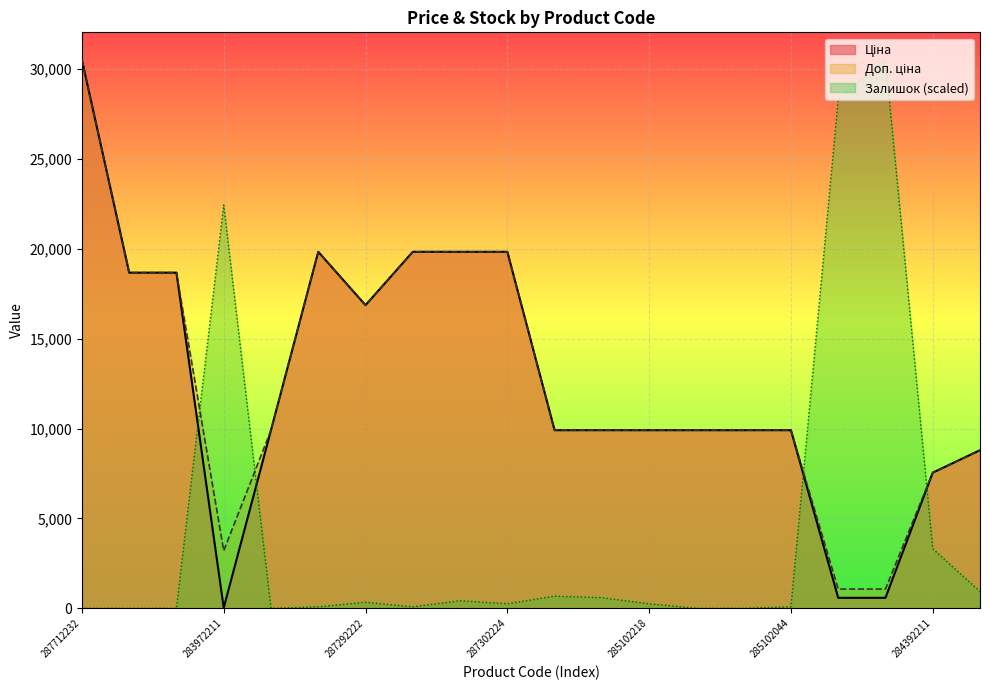

True or false: Доп. ціна and Ціна intersect in this chart.

False